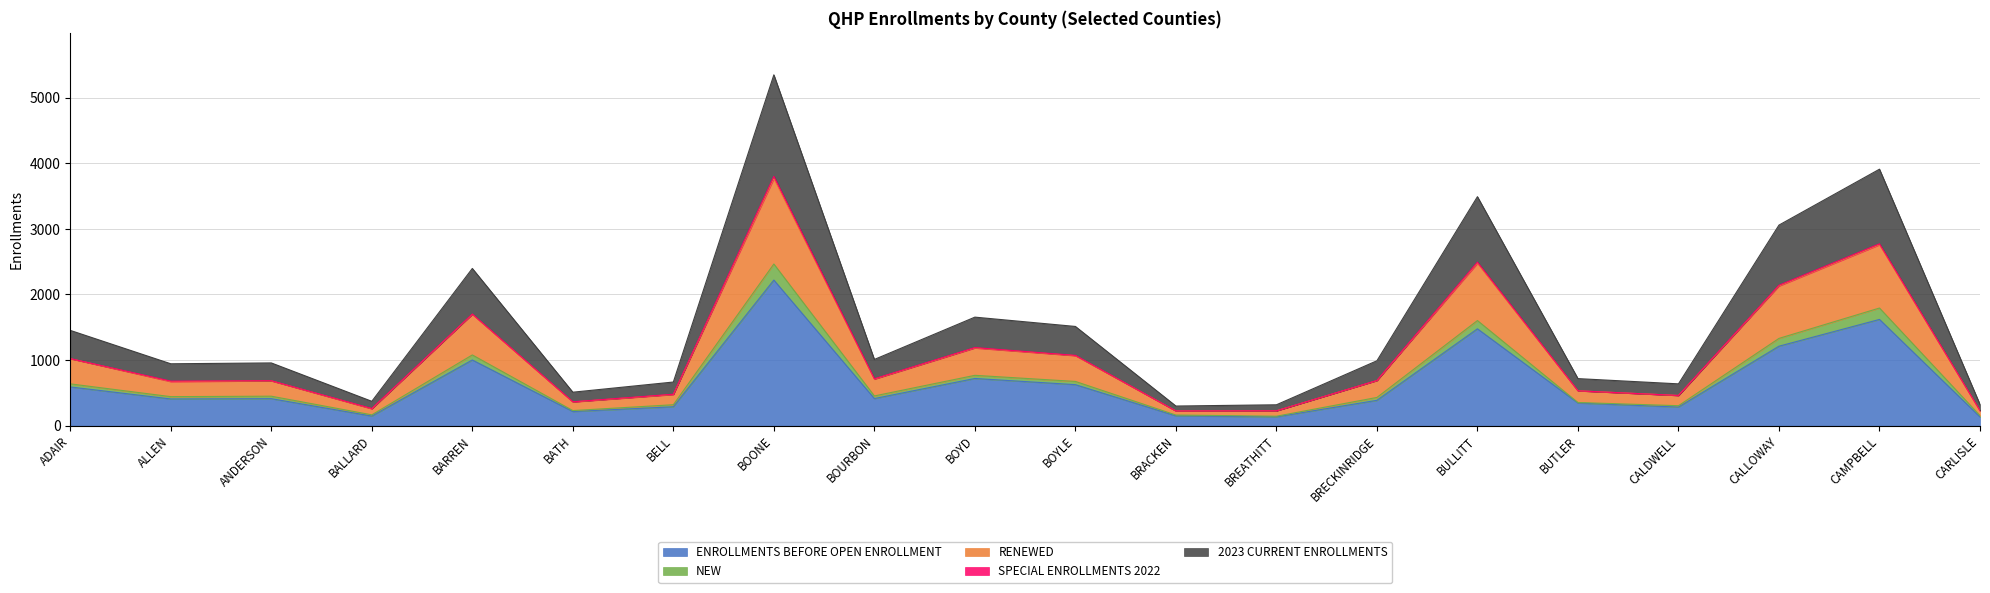

In NEW, how many points are lower than both neighbors (excluding endpoints)?

6